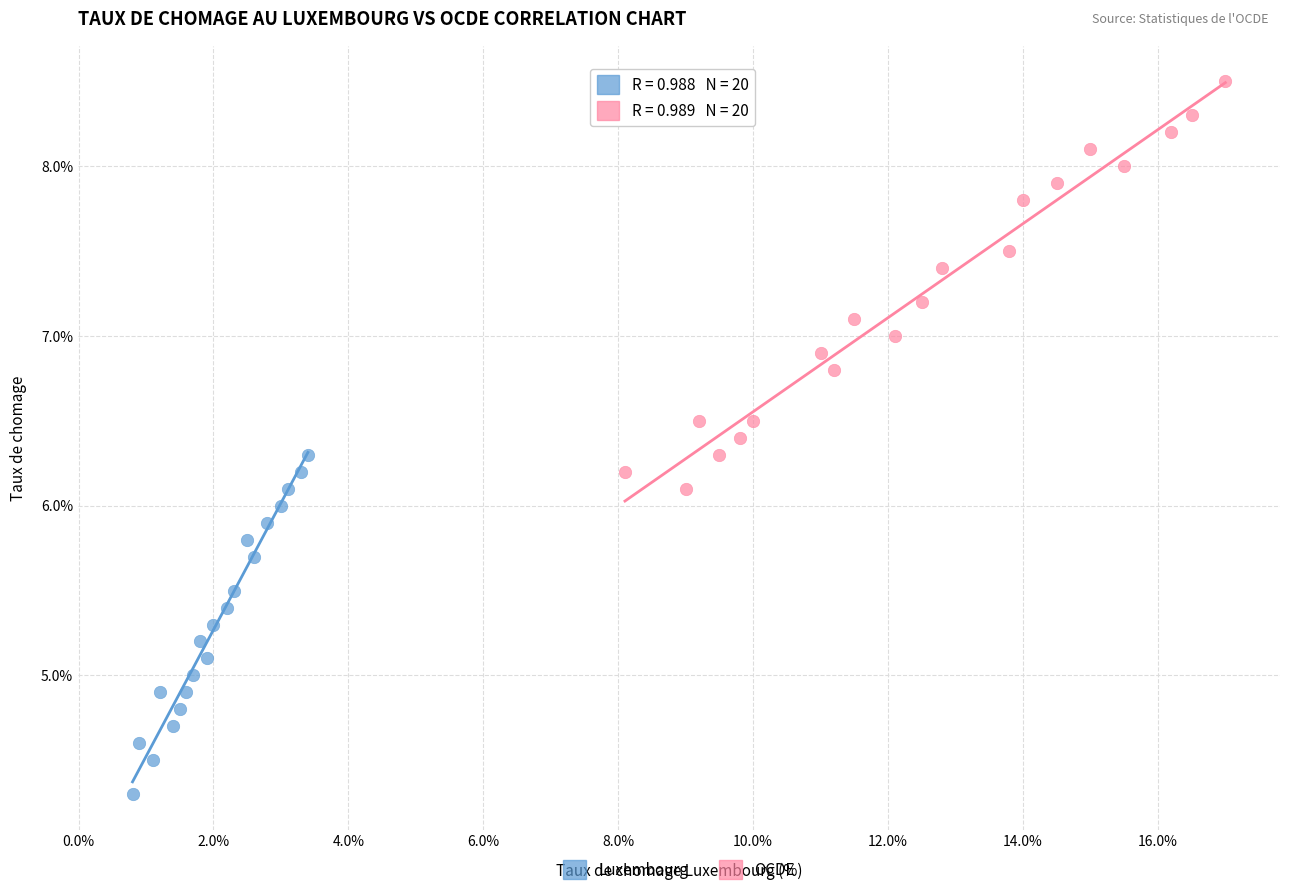

Which series contains the highest Y value?

OCDE